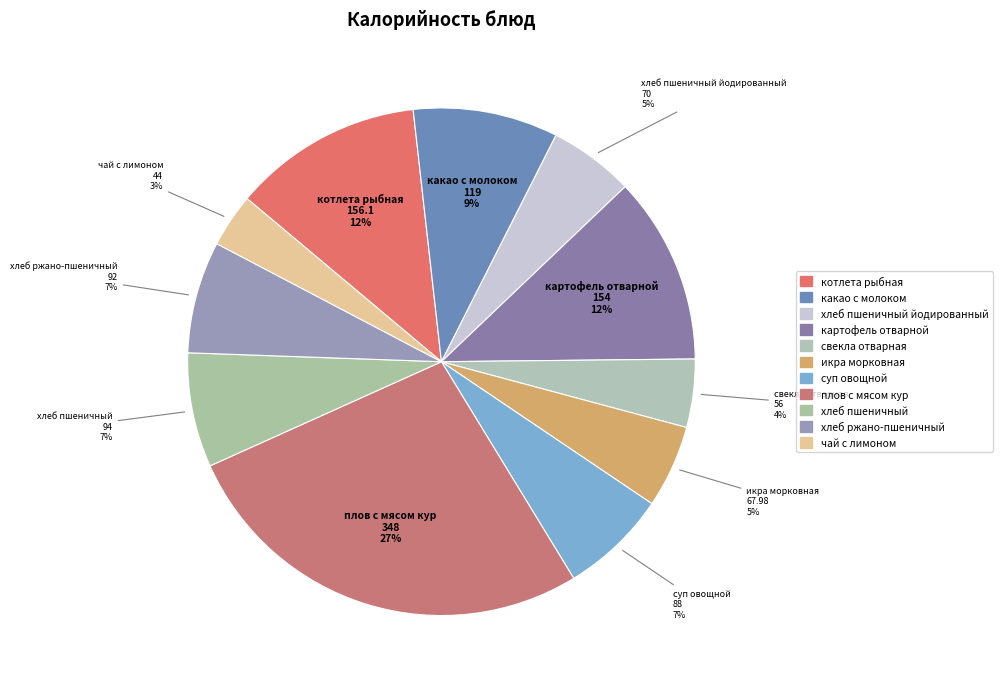

How many slices are in this pie chart?

11